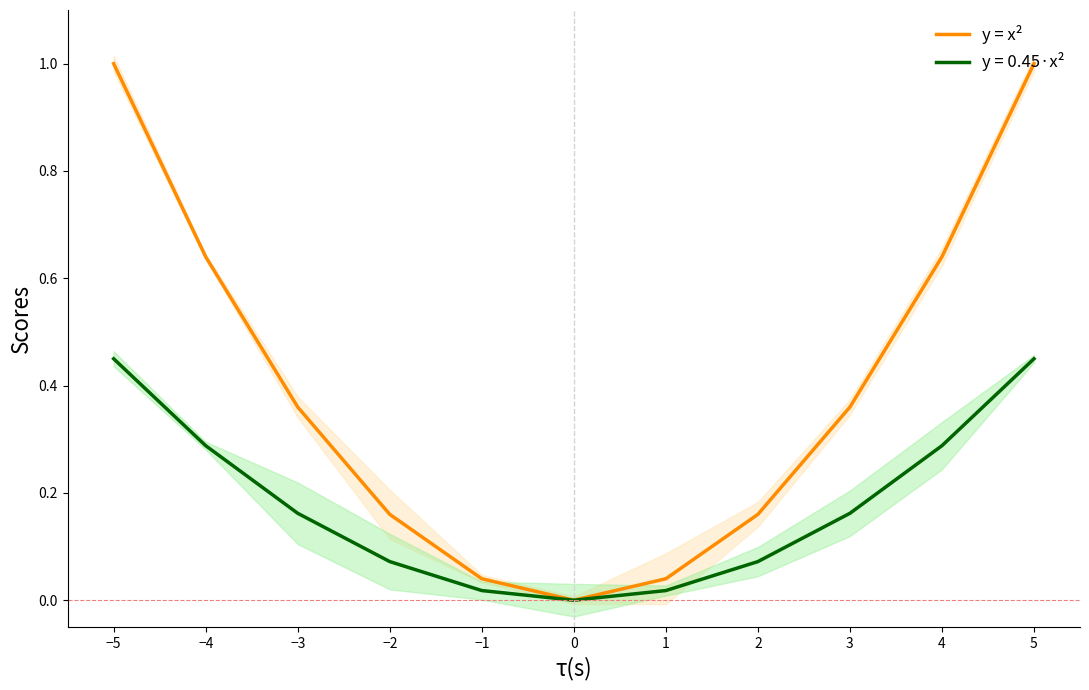

How many interior local valleys (lower than both neighbors) does the data have?

1